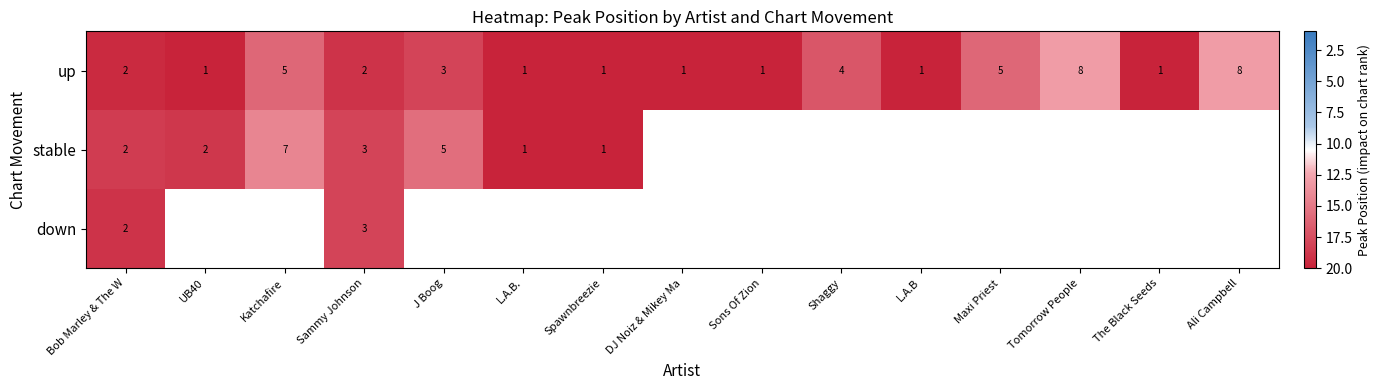

Where is up nearest to the value 4?

Shaggy